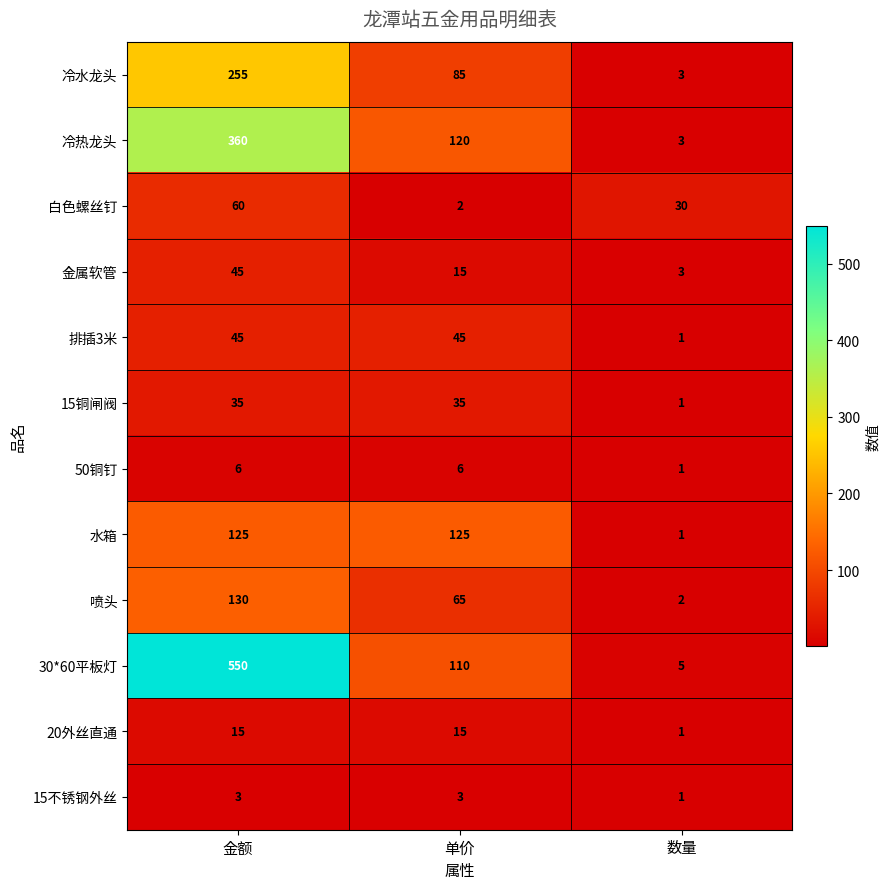

Which series has the widest spread of values?

30*60平板灯